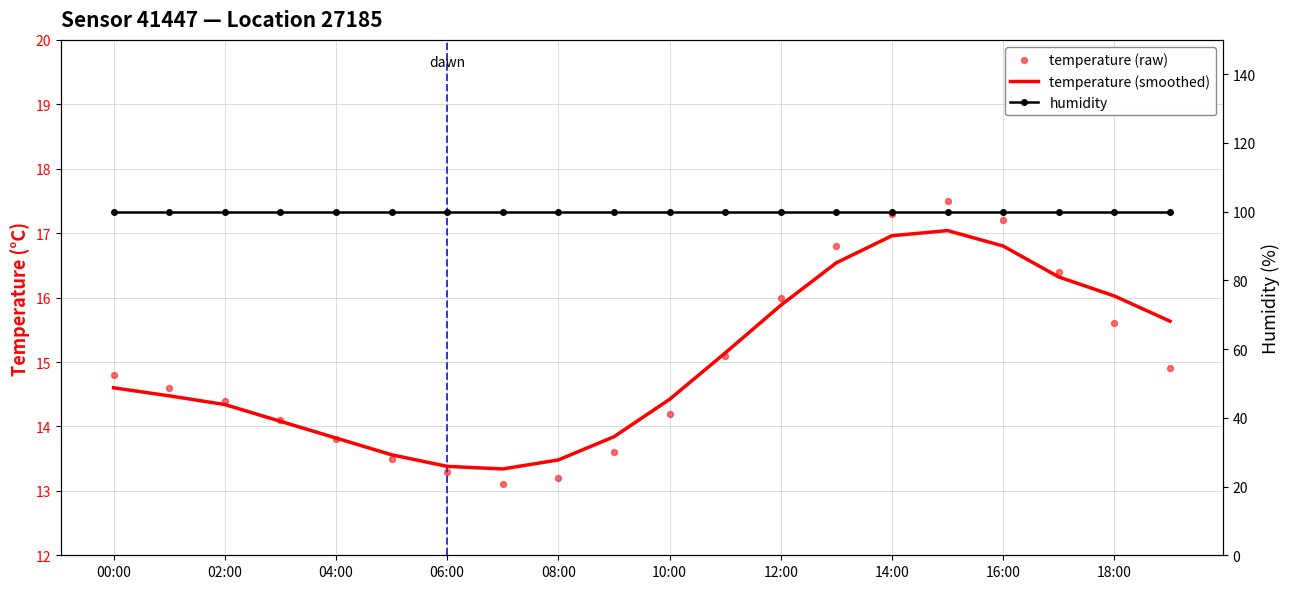

Which series reaches the maximum Y coordinate?

humidity